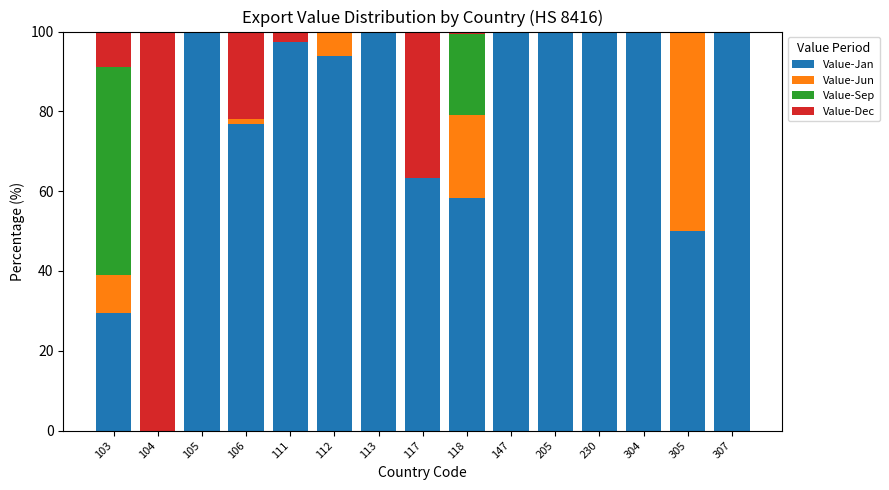

True or false: Value-Jan has a value of 50.0 at 305.

True